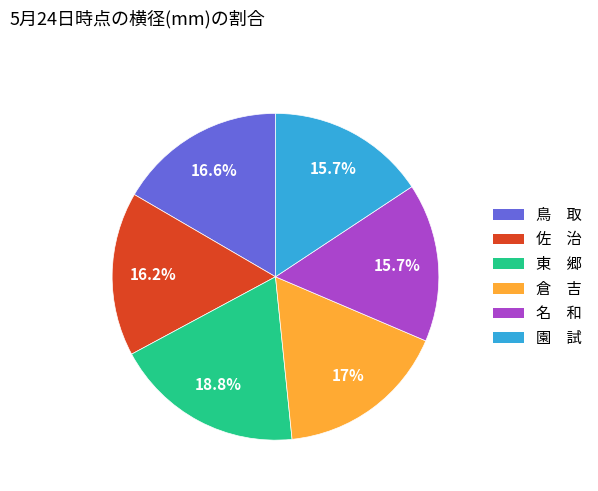

Is 倉 吉 the majority of the pie?

No